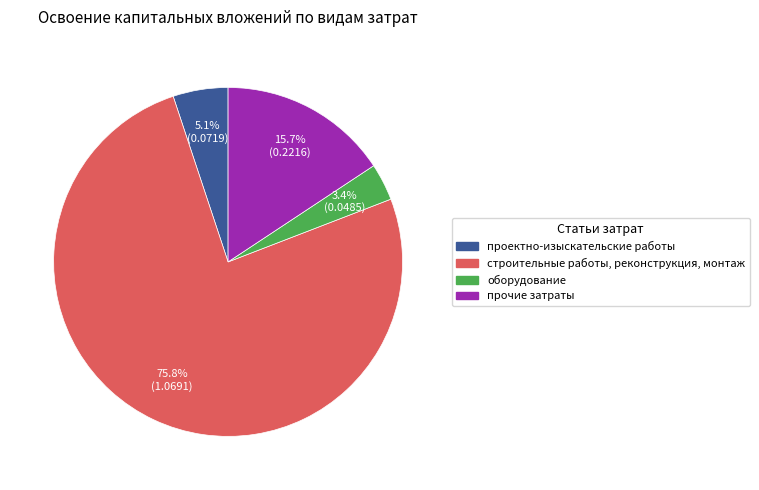

To the nearest percent, what is the difference between the оборудование and прочие затраты slice percentages?

12%